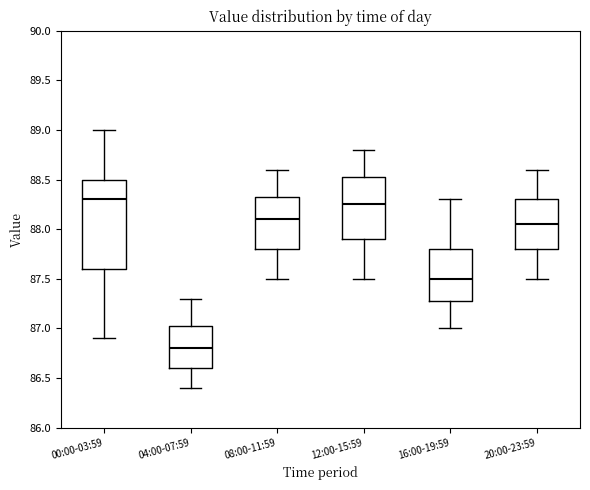

Comparing the boxes themselves (not the whiskers), which one is the tallest?

00:00-03:59